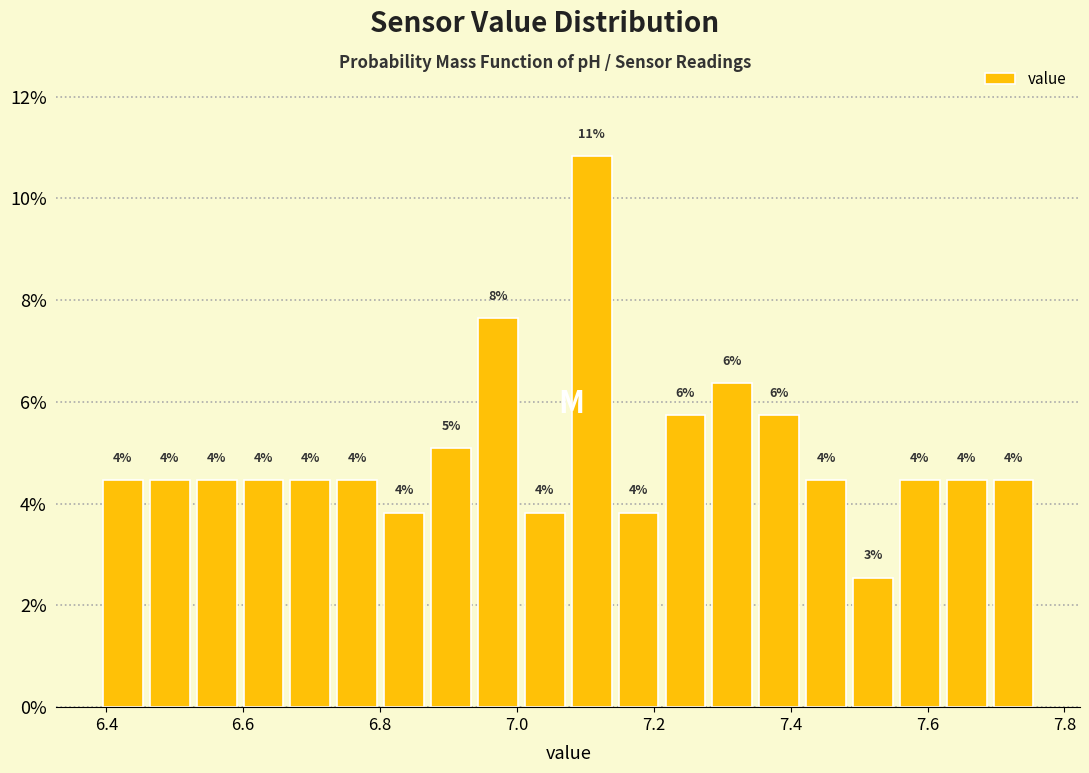

Read against the x-axis, roughly where is the centre of the tallest bar?

7.10